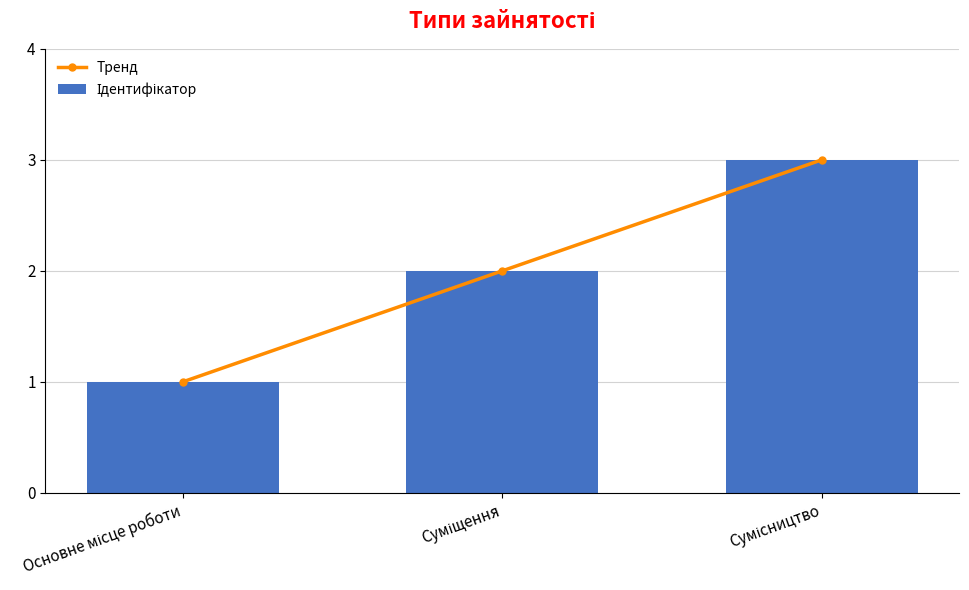

How many Ідентифікатор values are between 1 and 3?

3